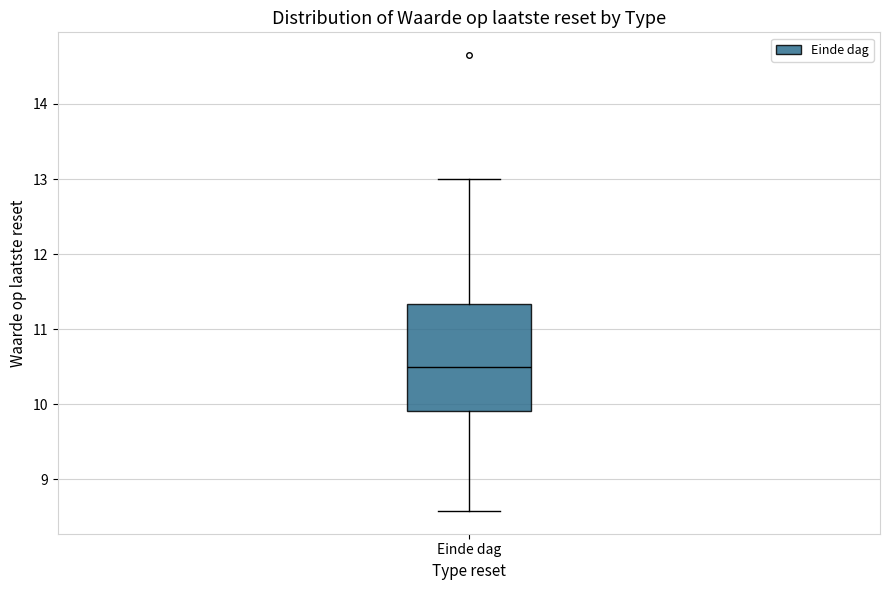

Read this box plot against the y-axis: the position of the median line, the range covered by the box, and the ends of both whiskers. The values are not printed on the chart, so give them approximately, as read against the axis.

median 10.5, box 9.9 to 11.3, whiskers 8.6 to 13.0